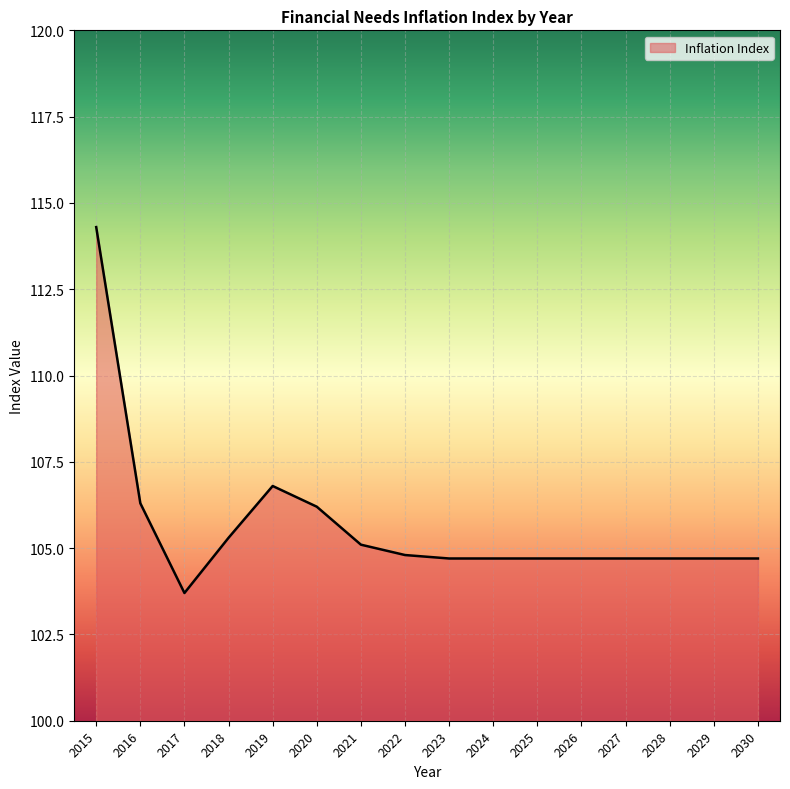

What is the difference between the values at 2019 and 2022?

2.0